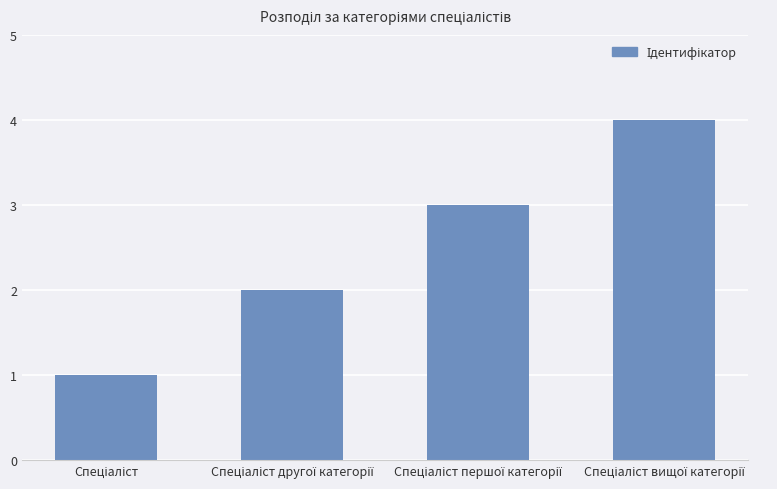

Reading left to right, what are all the values shown in this chart?

1	2	3	4